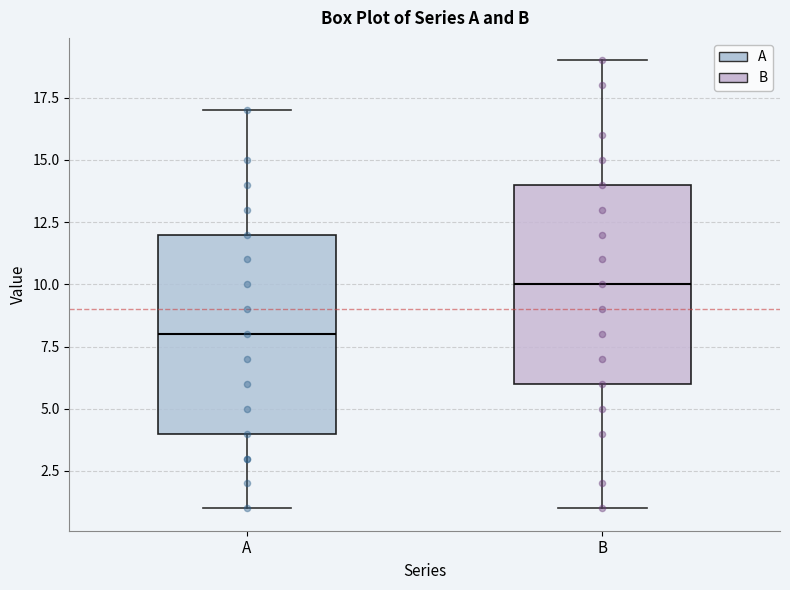

Reading left to right, read every box against the y-axis: the position of its median line, the range the box covers, and the ends of its whiskers. The values are not printed on the chart, so give them approximately, as read against the axis.

A: median 8, box 4 to 12, whiskers 1 to 17
B: median 10, box 6 to 14, whiskers 1 to 19